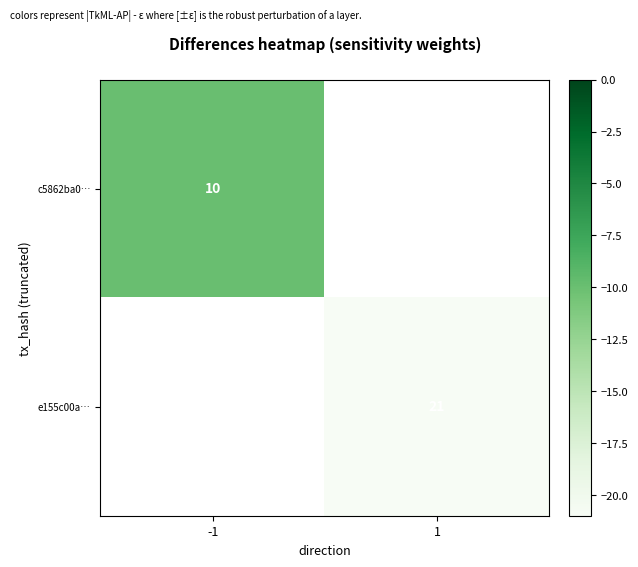

Is it true that e155c00a… equals 14 at 1?

False